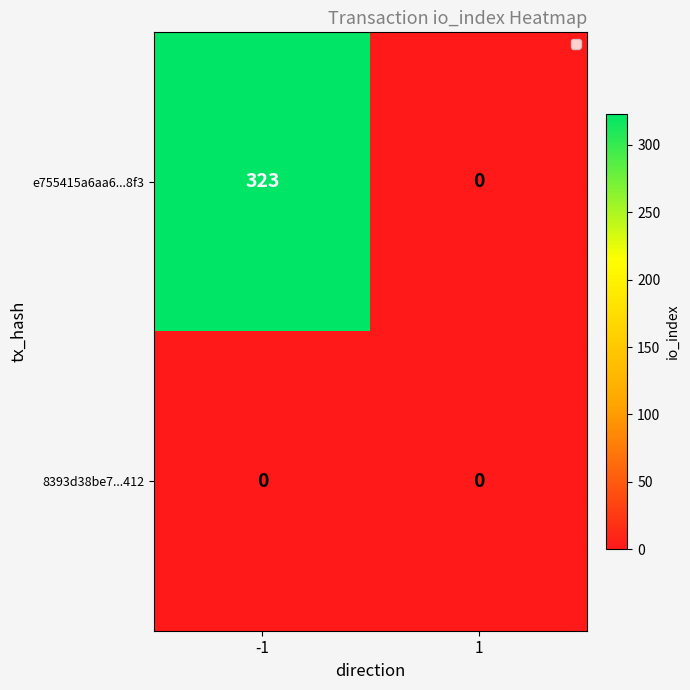

True or false: 8393d38be7...412 has a value of 0 at 1.

True